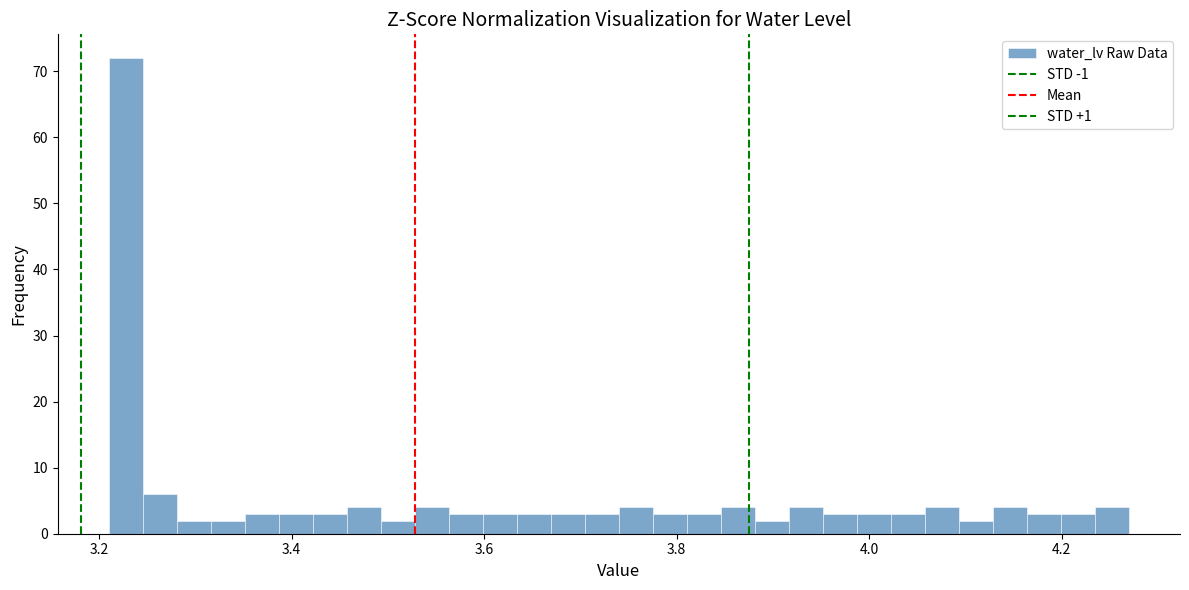

Read against the x-axis, roughly where is the centre of the tallest bar?

3.22